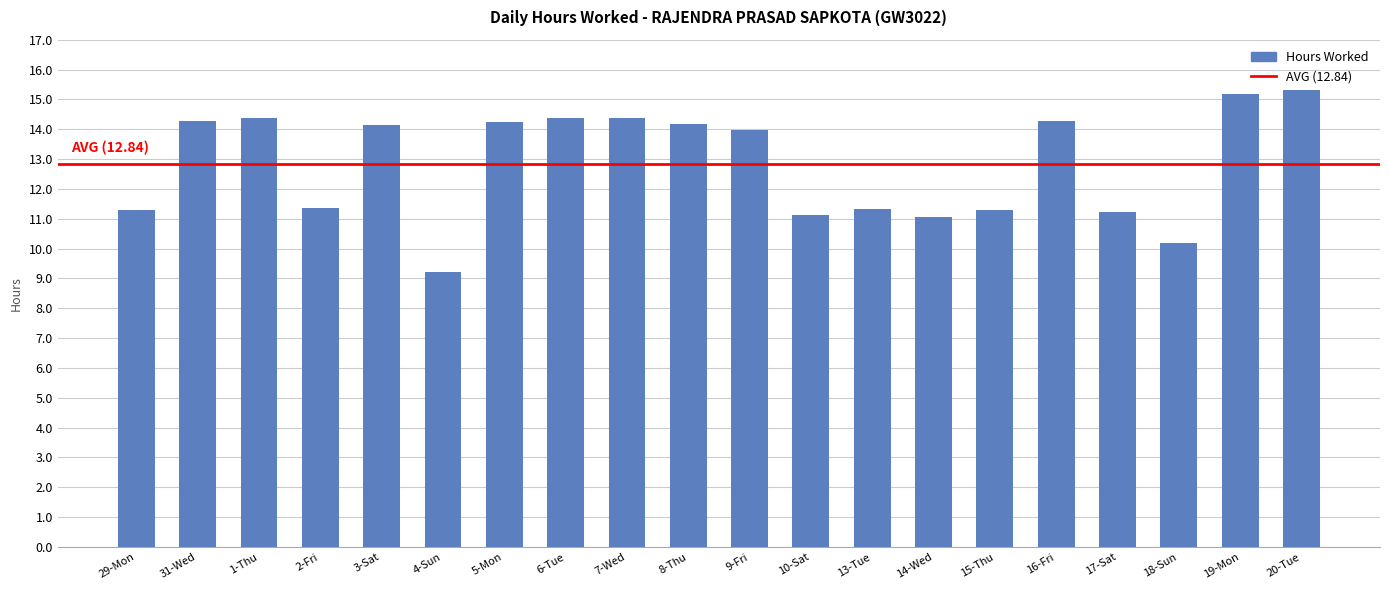

How many bars are there in total?

20